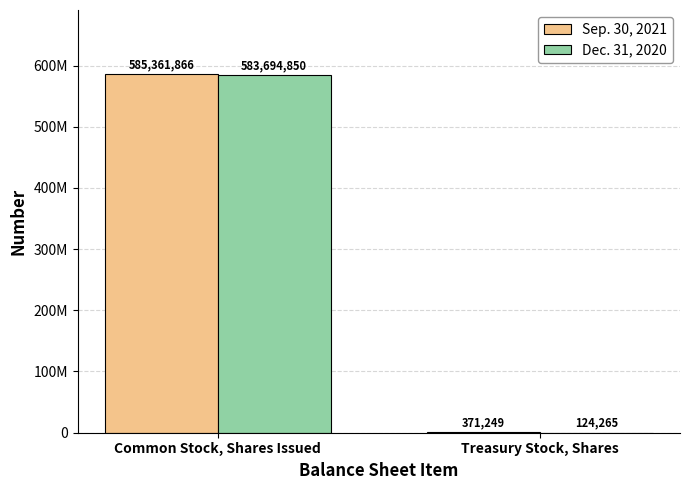

Does the chart contain stacked bars?

No